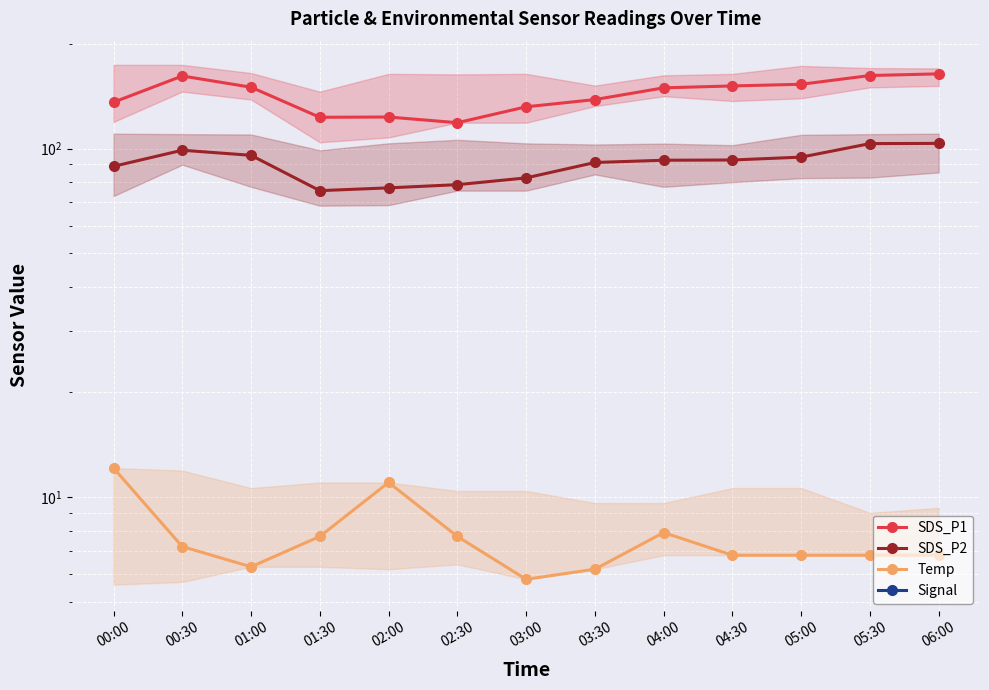

Reading left to right, what are all the values shown in this chart?

SDS_P1: 00:00=135.8	00:30=161.5	01:00=149.9	01:30=122.9	02:00=123.2	02:30=118.6	03:00=131.8	03:30=138.2	04:00=149.3	04:30=151.2	05:00=152.9	05:30=162.0	06:00=163.8
SDS_P2: 00:00=88.9	00:30=98.9	01:00=95.6	01:30=75.7	02:00=77.1	02:30=78.8	03:00=82.3	03:30=91.2	04:00=92.5	04:30=92.7	05:00=94.5	05:30=103.3	06:00=103.5
Temp: 00:00=12.1	00:30=7.2	01:00=6.3	01:30=7.7	02:00=11.0	02:30=7.7	03:00=5.8	03:30=6.2	04:00=7.9	04:30=6.8	05:00=6.8	05:30=6.8	06:00=6.8
Signal: 00:00=-73.0	00:30=-73.0	01:00=-73.0	01:30=-72.0	02:00=-72.0	02:30=-72.0	03:00=-73.0	03:30=-73.0	04:00=-72.0	04:30=-72.0	05:00=-72.0	05:30=-72.0	06:00=-72.0